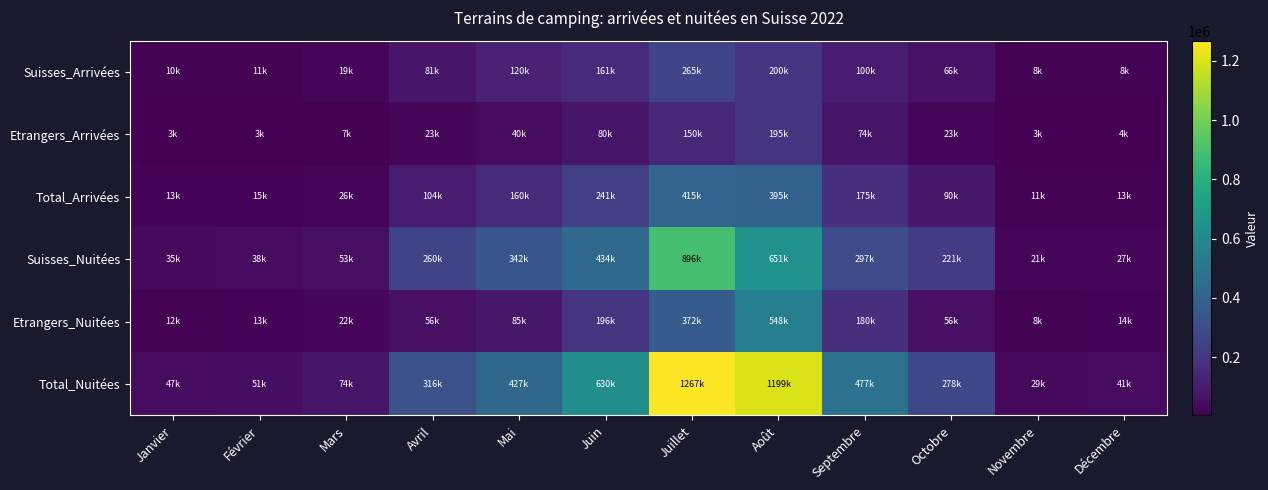

How many data points does each series have?

12